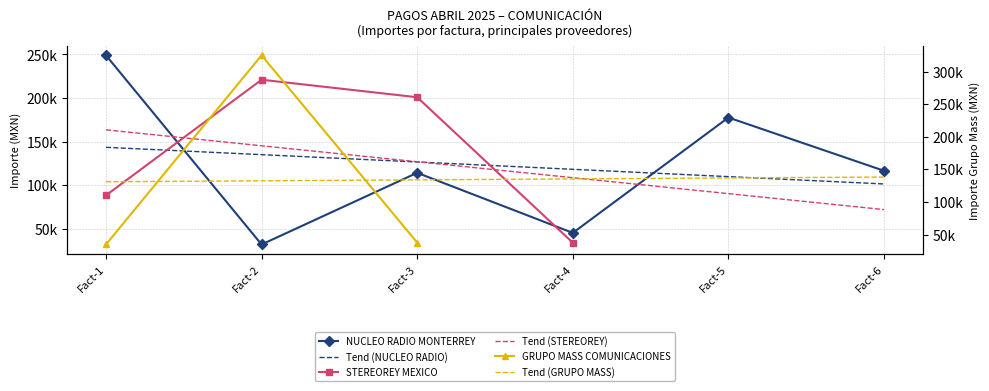

The value of Tend (GRUPO MASS) at Fact-3 is 133883.3. True or false?

True